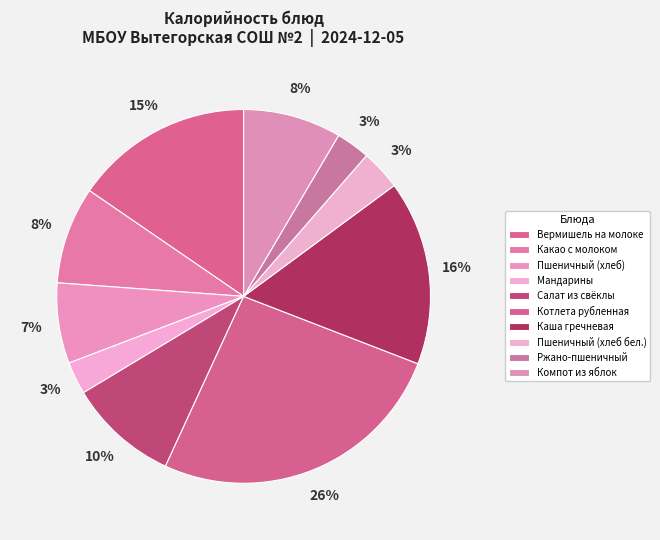

To the nearest percent, what is the difference between the largest and smallest slice percentages?

23%